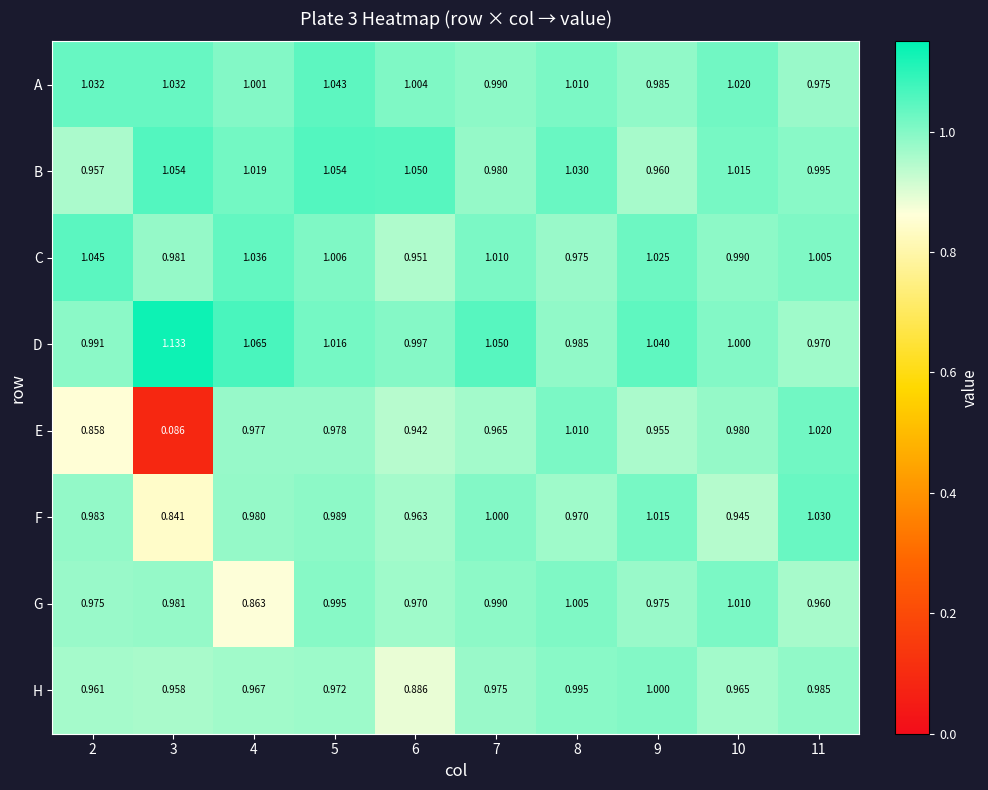

How many data points in B are above 1?

6